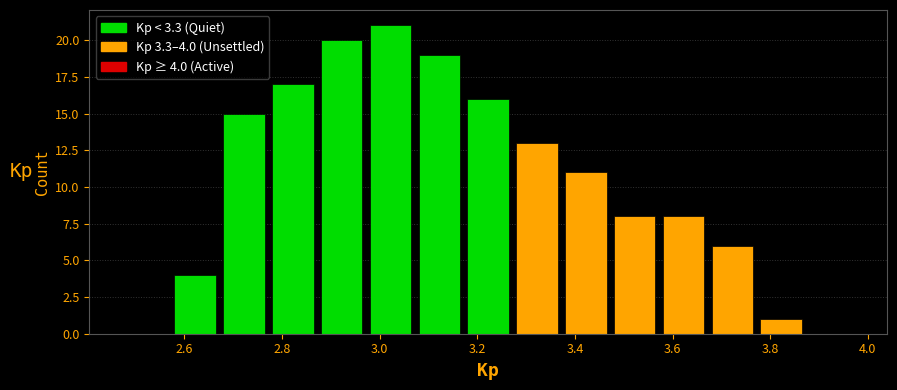

Over which range of the x-axis is the bar tallest?

2.98 to 3.08